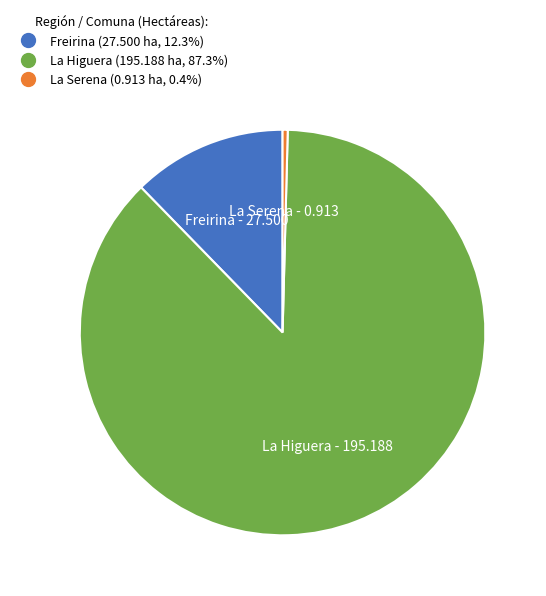

What is the smallest slice in the pie chart?

La Serena